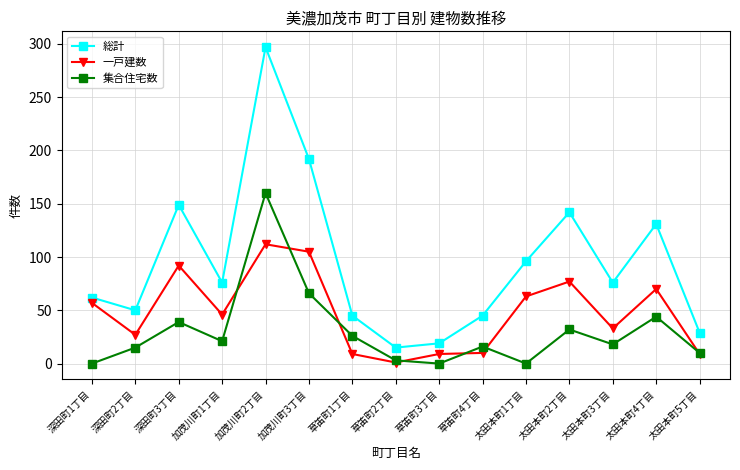

What is the label of the 3rd point from the left?

深田町3丁目